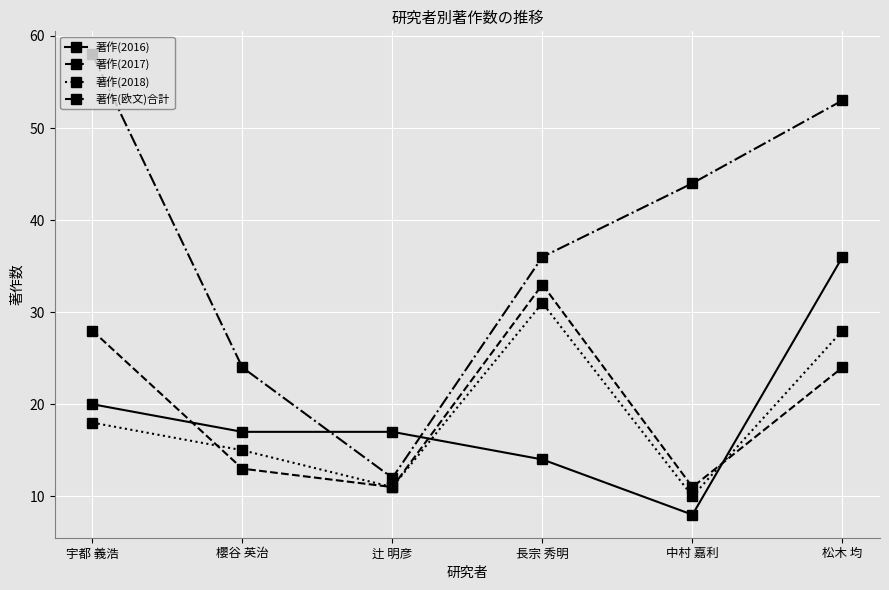

What is the label of the 4th point from the left?

長宗 秀明